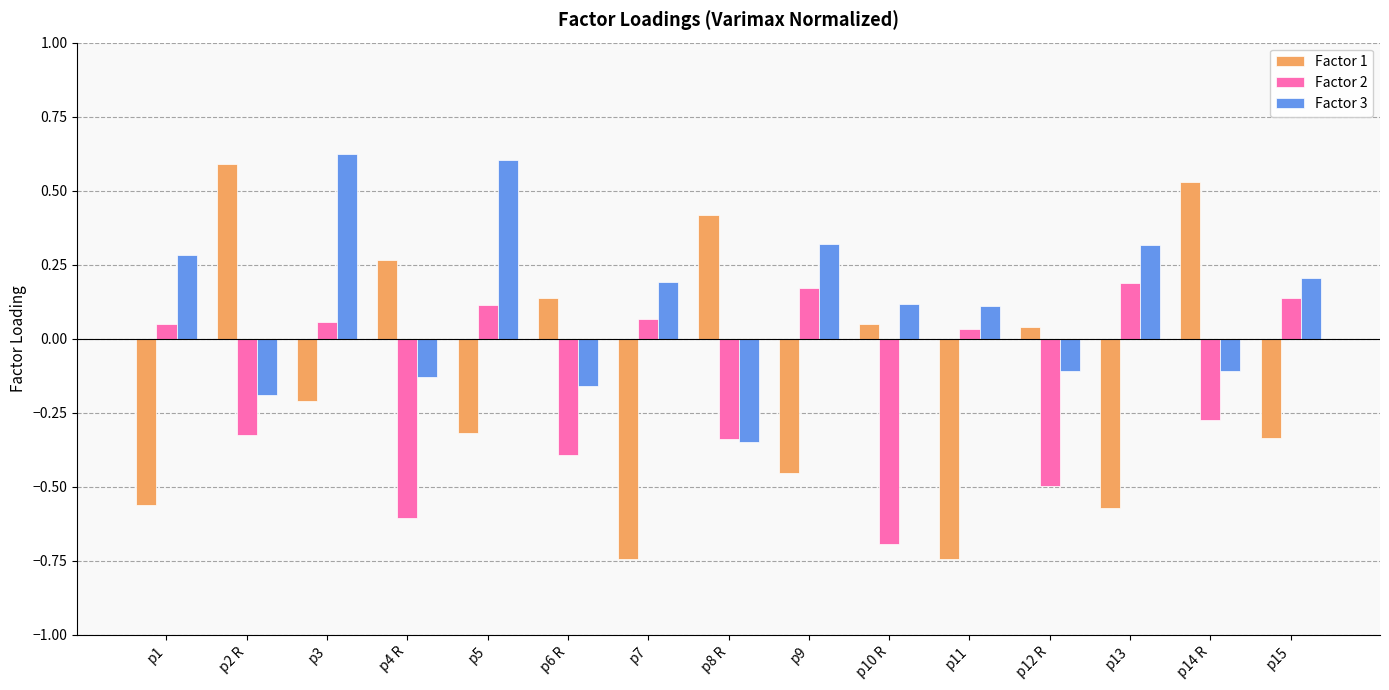

How many categories are shown in the chart?

15